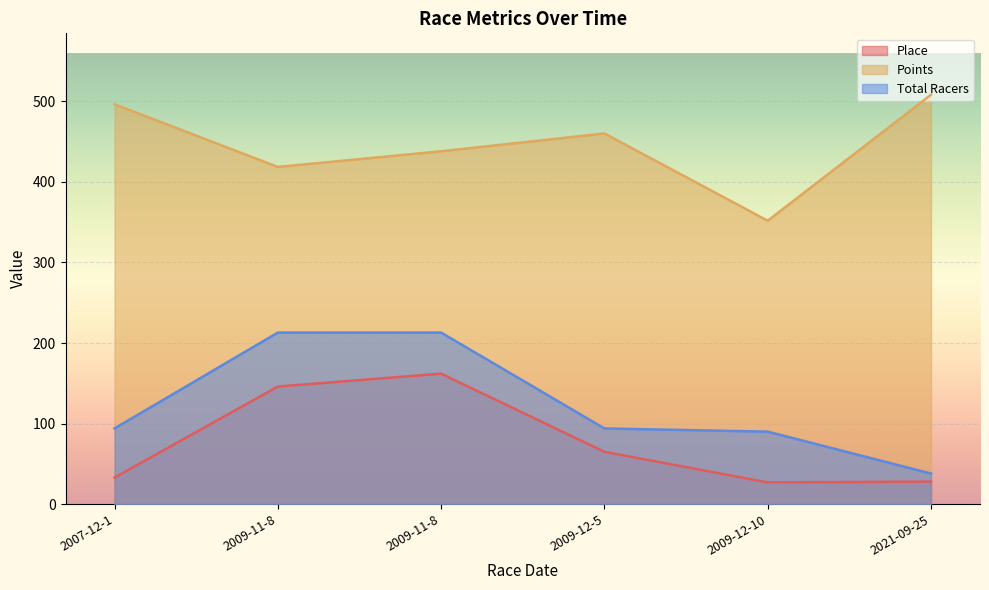

Reading right to left, transcribe all the data shown in this chart.

Place: 28.0	27.0	65.0	162.0	146.0	33.0
Points: 508.2	351.8	460.2	438.1	418.6	496.4
Total Racers: 38.0	90.0	94.0	213.0	213.0	94.0